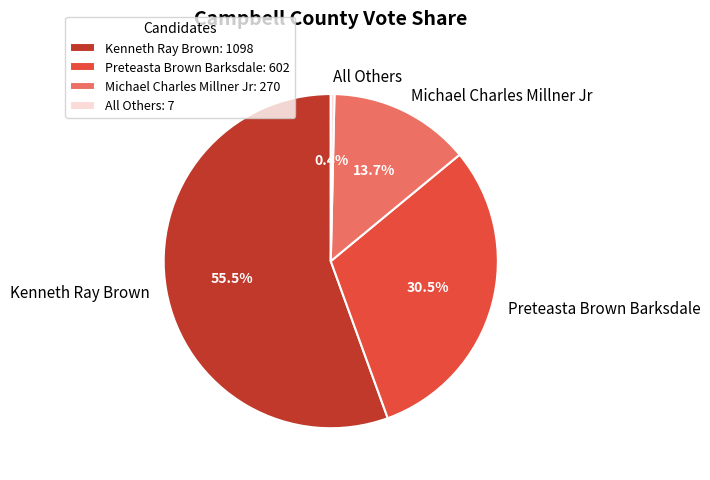

How many slices are in this pie chart?

4